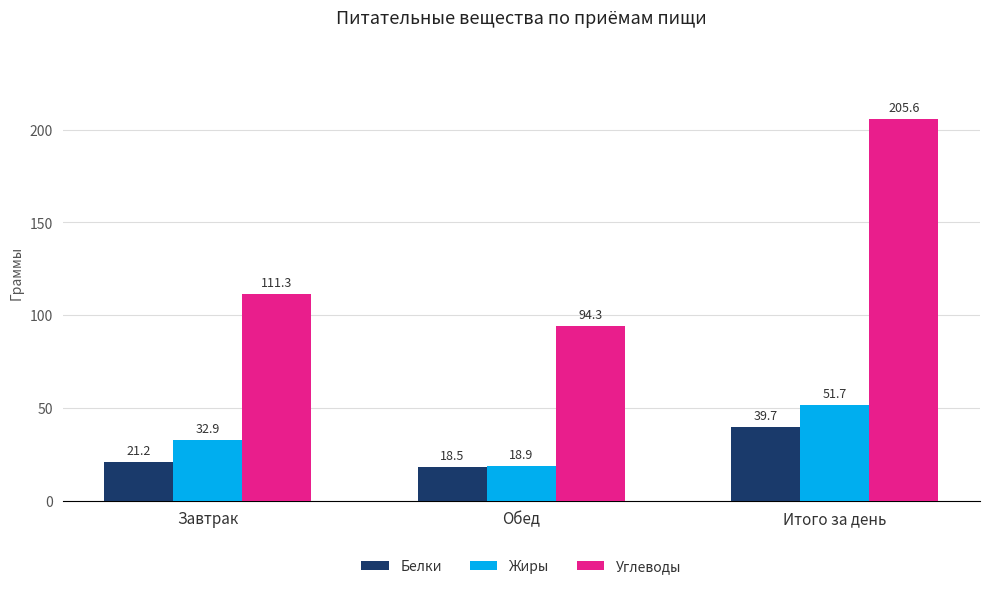

Are the bars grouped side by side (vs. stacked)?

Yes